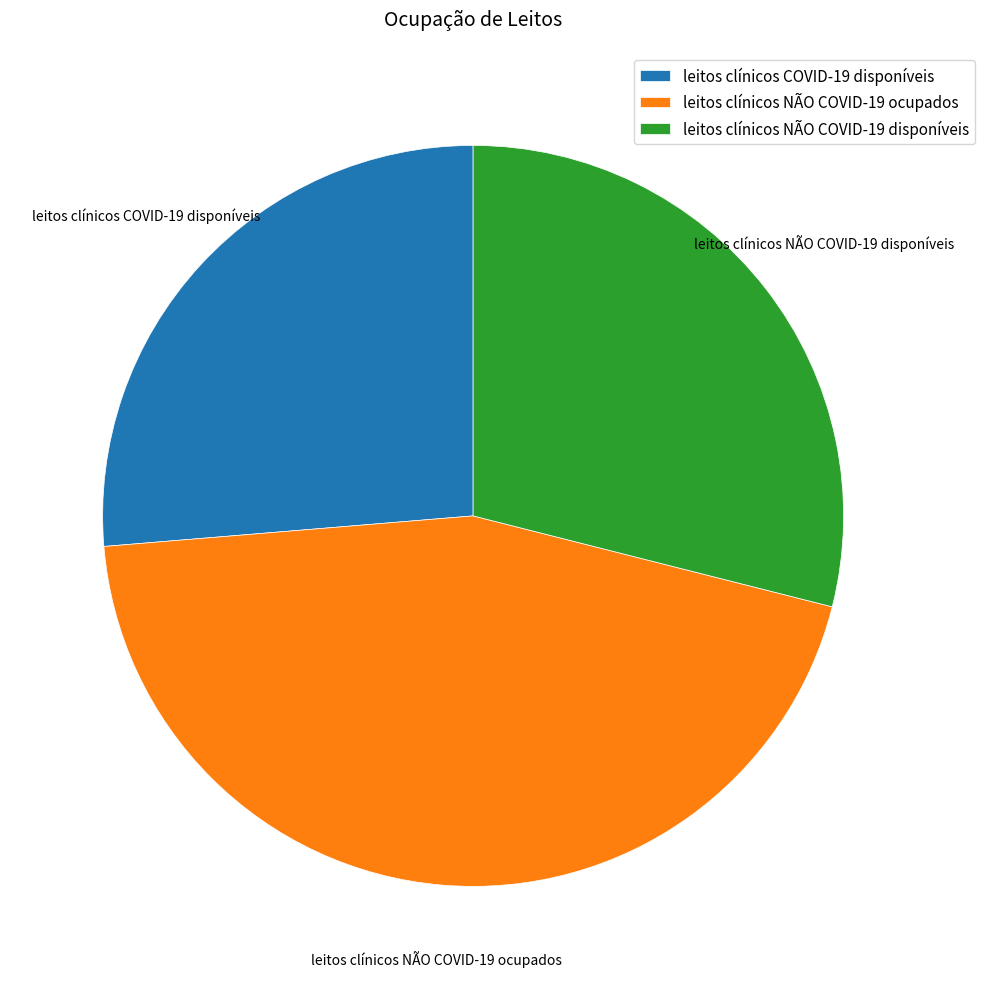

Which has a higher value, leitos clínicos NÃO COVID-19 disponíveis or leitos clínicos NÃO COVID-19 ocupados?

leitos clínicos NÃO COVID-19 ocupados